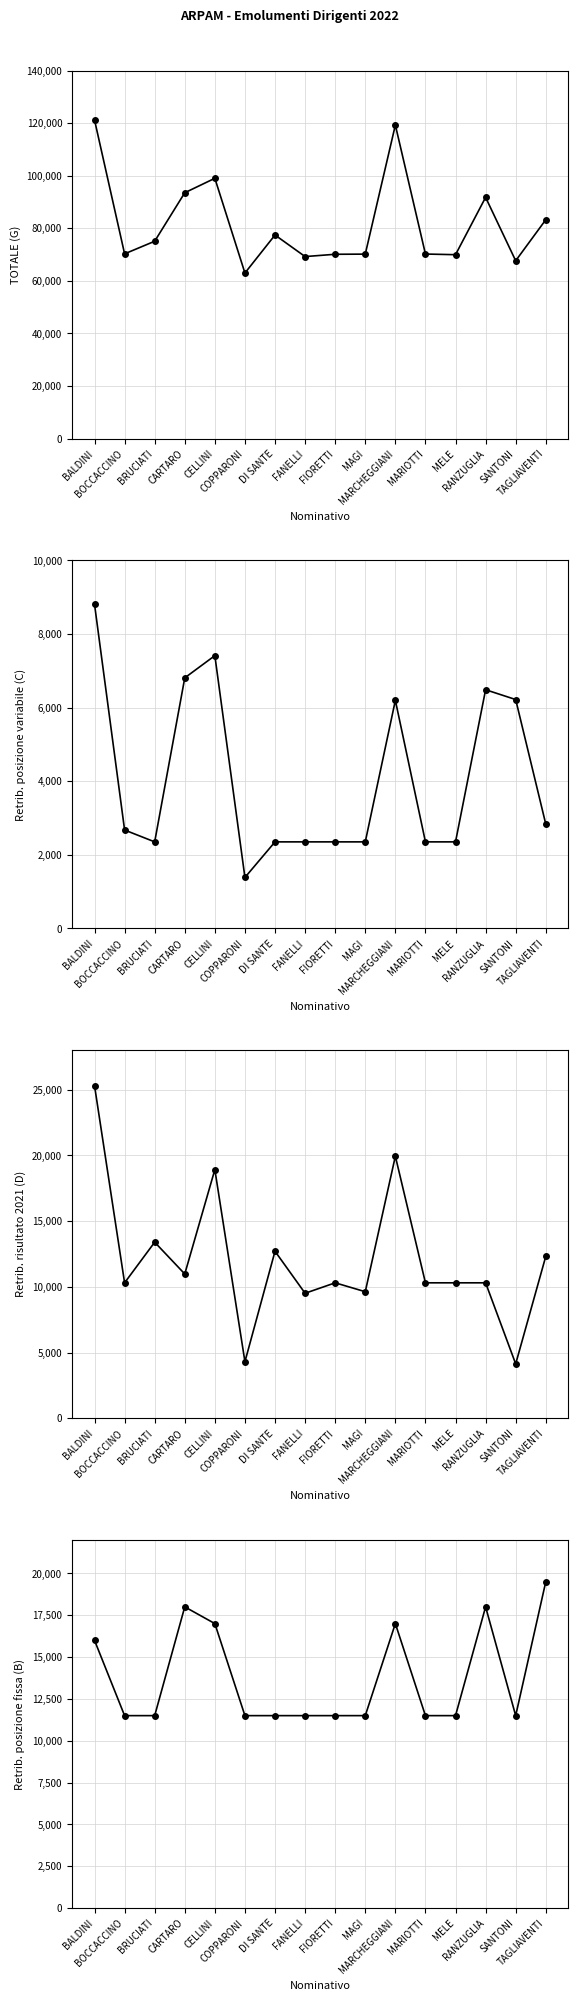

The Retrib. posizione fissa (B) series shows 11500.0 at FANELLI. True or false?

True